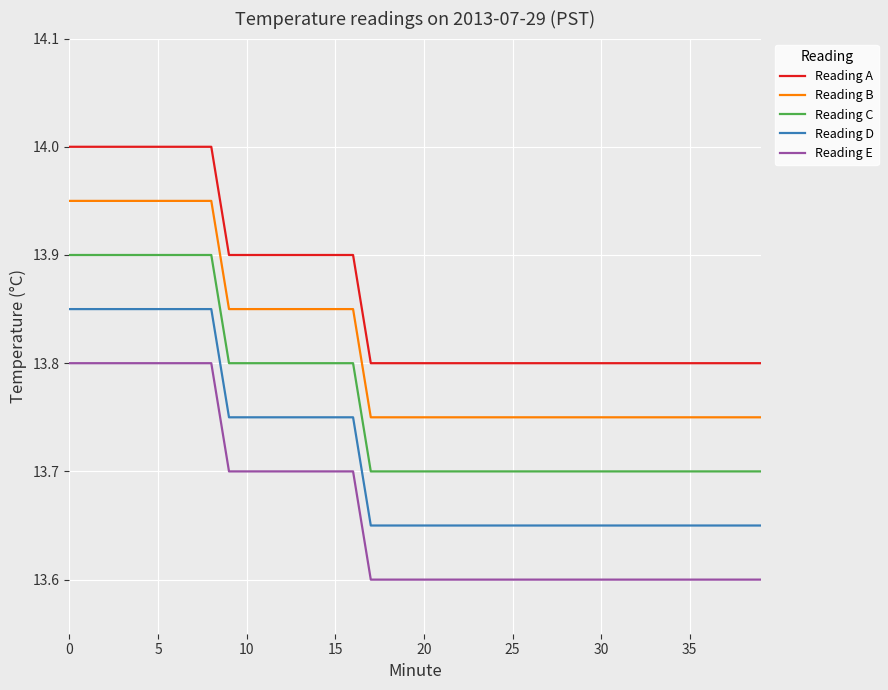

List the series in order of their peak value, highest first.

Reading A, Reading B, Reading C, Reading D, Reading E